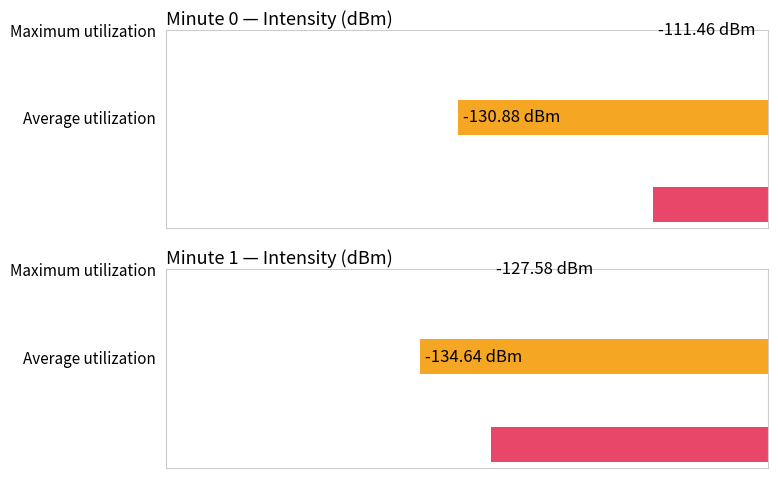

What are all the series names shown in the legend?

Average utilization, Maximum utilization